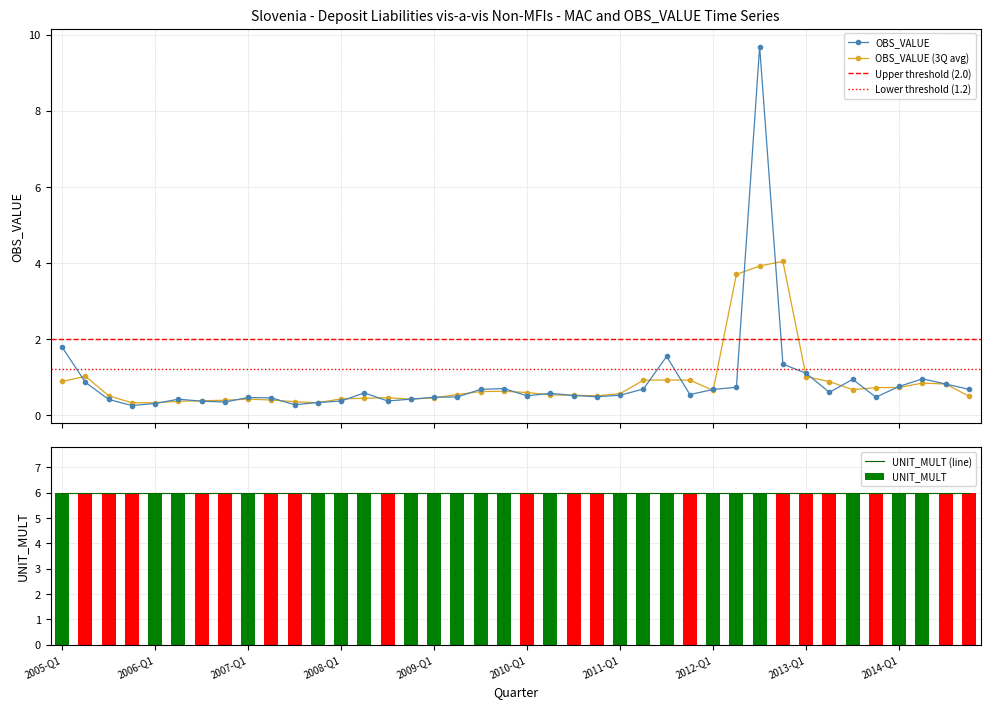

Is it true that the value at 2009-Q1 is 0.7?

False